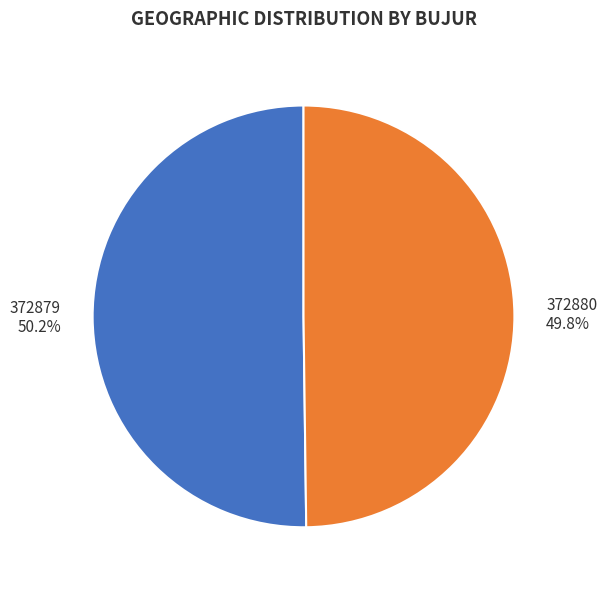

To the nearest percent, what portion does 372880 represent?

50%